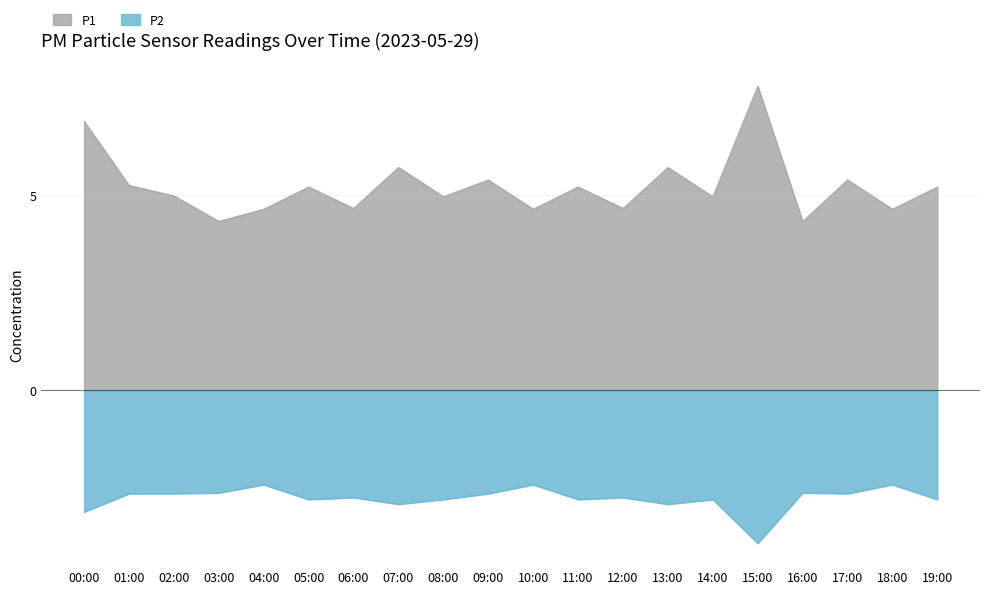

True or false: P1 and P2 intersect in this chart.

False